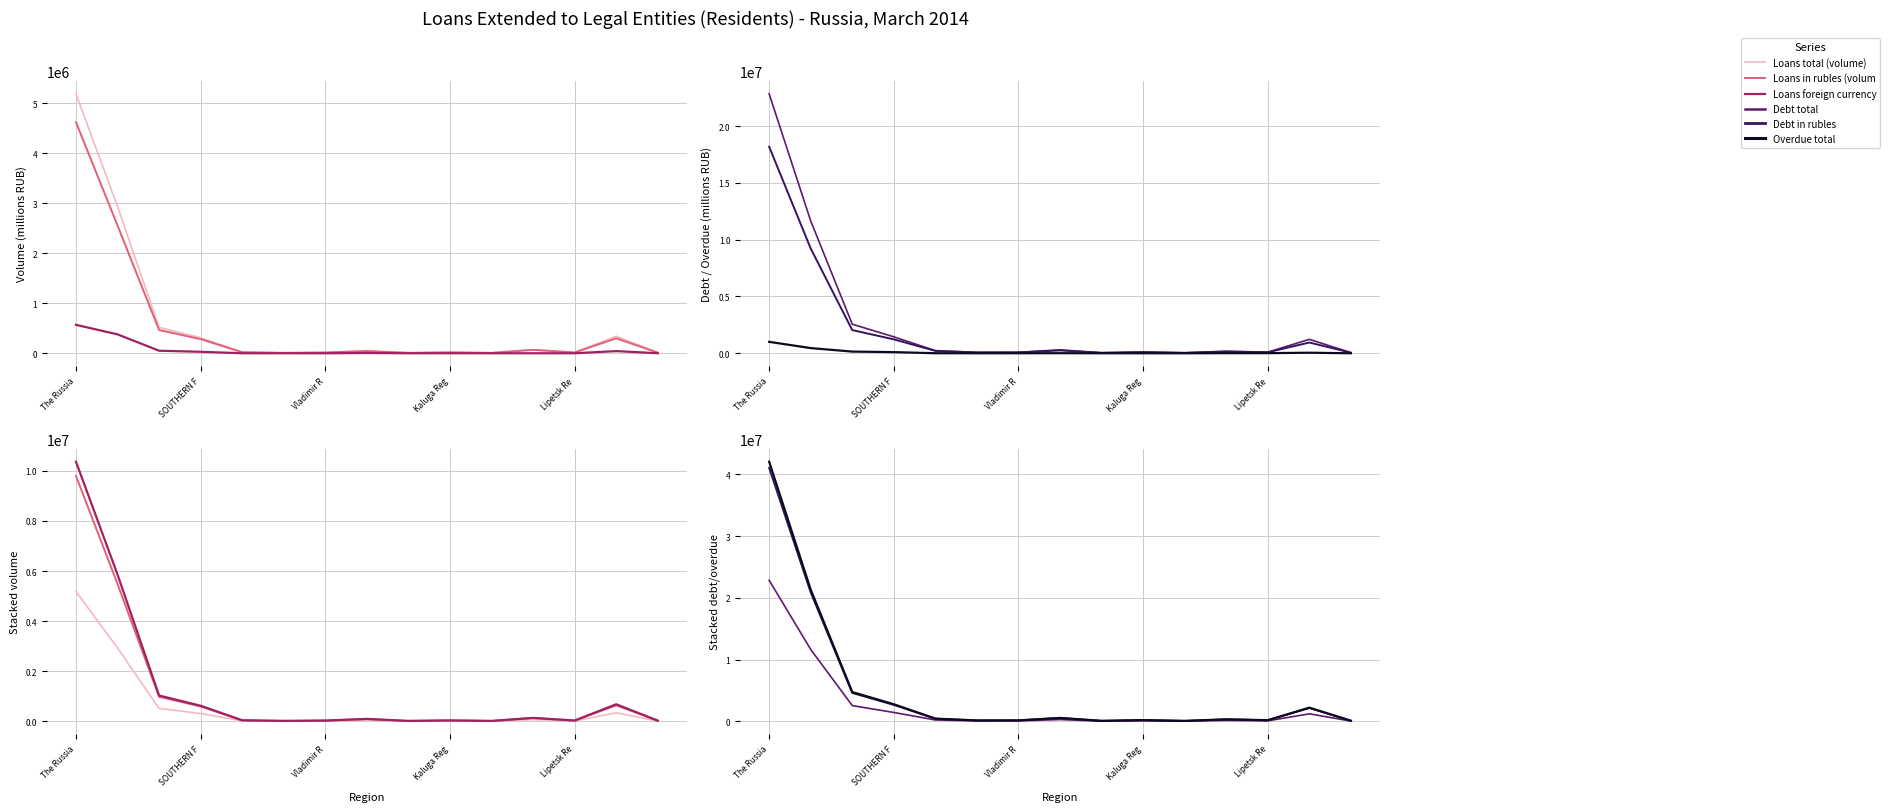

Does the chart have visible grid lines?

Yes